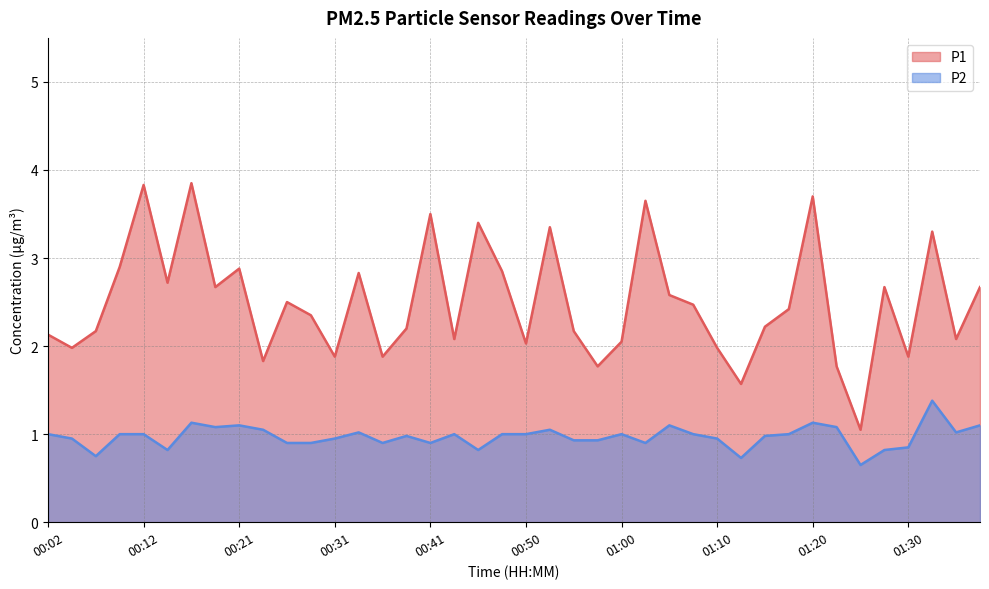

Reading right to left, transcribe all the data shown in this chart.

P1: 01:38=2.7	01:35=2.1	01:33=3.3	01:30=1.9	01:28=2.7	01:25=1.1	01:23=1.8	01:20=3.7	01:18=2.4	01:15=2.2	01:13=1.6	01:10=2.0	01:08=2.5	01:05=2.6	01:03=3.6	01:00=2.0	00:58=1.8	00:55=2.2	00:53=3.4	00:50=2.0	00:48=2.9	00:46=3.4	00:43=2.1	00:41=3.5	00:38=2.2	00:36=1.9	00:33=2.8	00:31=1.9	00:29=2.4	00:26=2.5	00:24=1.8	00:21=2.9	00:19=2.7	00:16=3.9	00:14=2.7	00:12=3.8	00:09=2.9	00:07=2.2	00:04=2.0	00:02=2.1
P2: 01:38=1.1	01:35=1.0	01:33=1.4	01:30=0.8	01:28=0.8	01:25=0.7	01:23=1.1	01:20=1.1	01:18=1.0	01:15=1.0	01:13=0.7	01:10=0.9	01:08=1.0	01:05=1.1	01:03=0.9	01:00=1.0	00:58=0.9	00:55=0.9	00:53=1.1	00:50=1.0	00:48=1.0	00:46=0.8	00:43=1.0	00:41=0.9	00:38=1.0	00:36=0.9	00:33=1.0	00:31=0.9	00:29=0.9	00:26=0.9	00:24=1.1	00:21=1.1	00:19=1.1	00:16=1.1	00:14=0.8	00:12=1.0	00:09=1.0	00:07=0.8	00:04=0.9	00:02=1.0